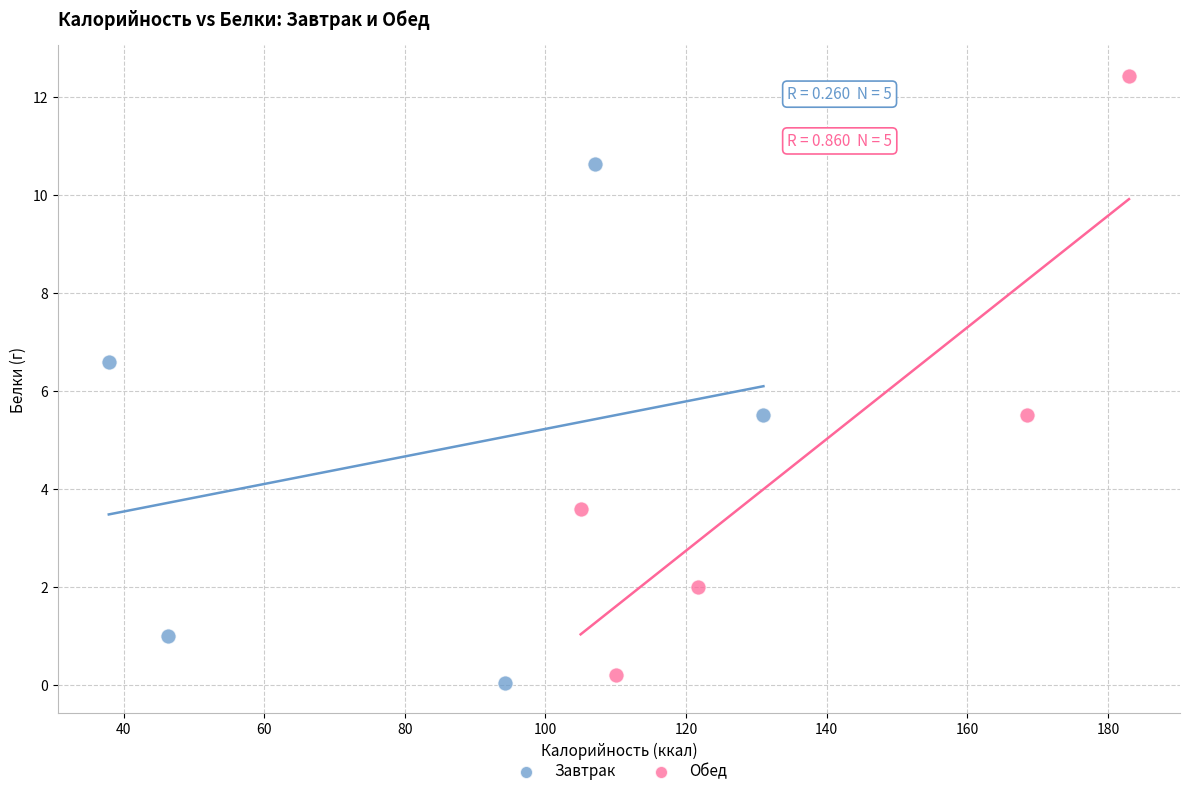

Which series has the largest Y range (max minus min)?

Обед